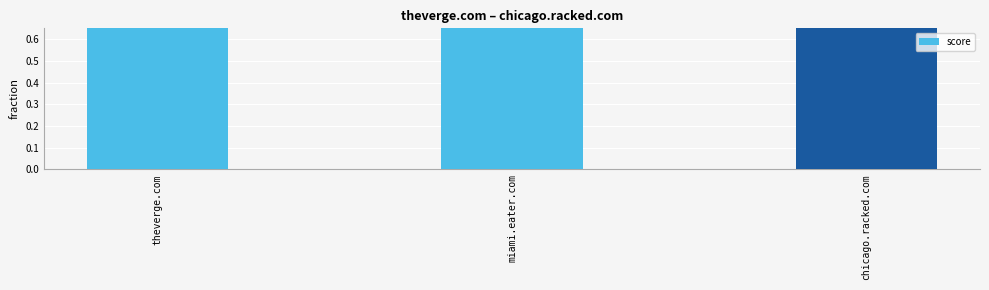

What is the difference between the values at miami.eater.com and chicago.racked.com?

0.1